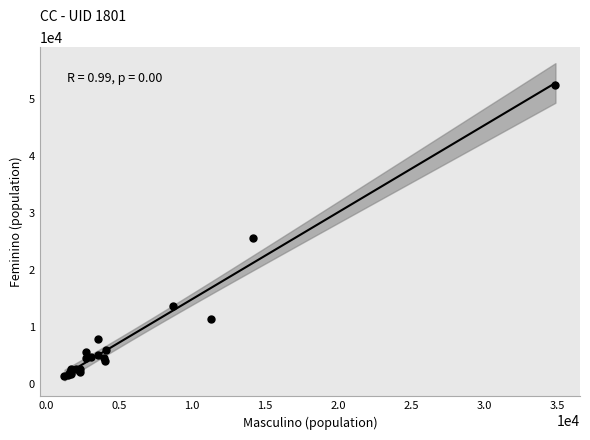

What Y value in the scatter plot is closest to 27030?

25652.0